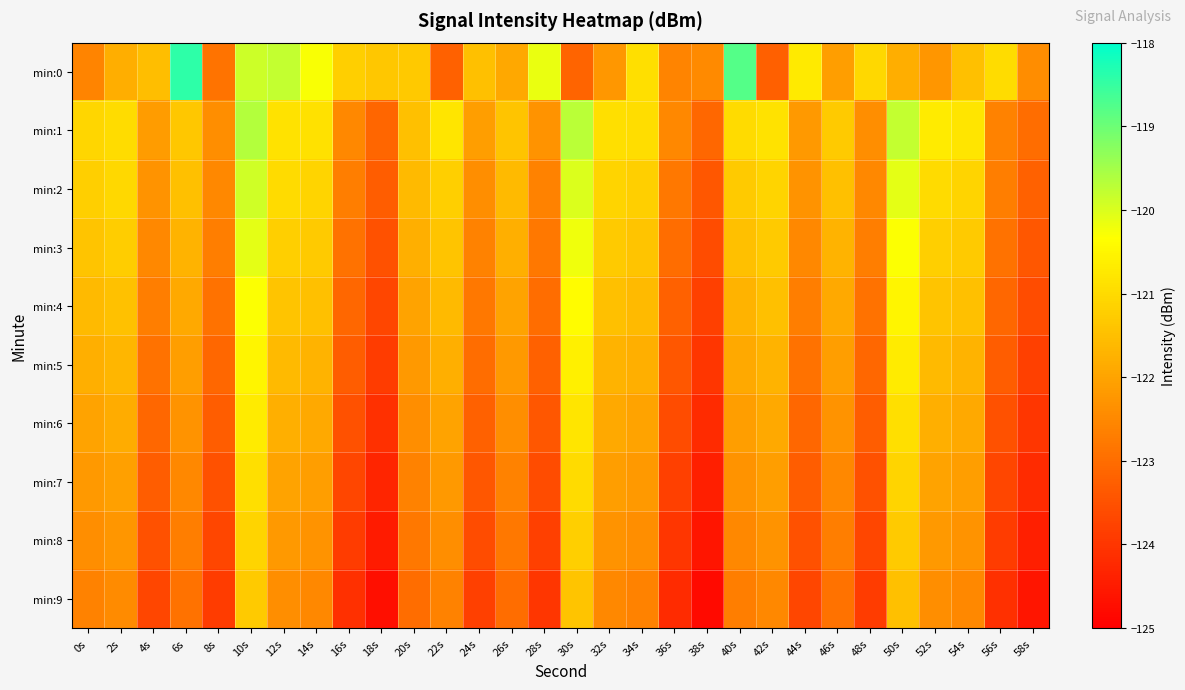

At 50s, list the series in order from smallest to largest.

min:0, min:9, min:8, min:7, min:6, min:5, min:4, min:3, min:2, min:1